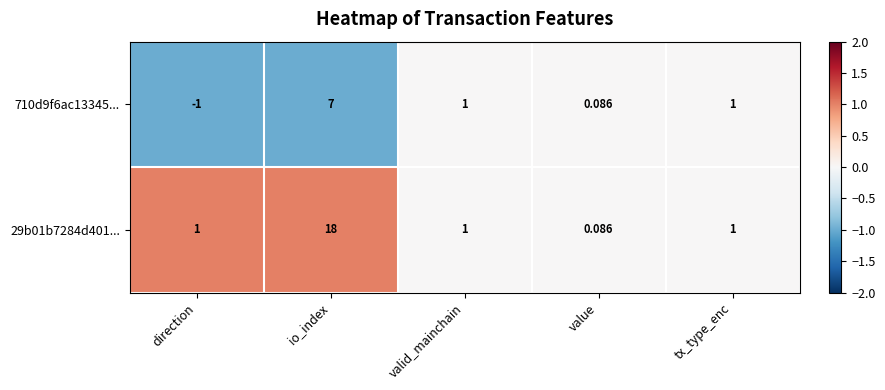

At which label does 710d9f6ac13345... first exceed 1?

io_index